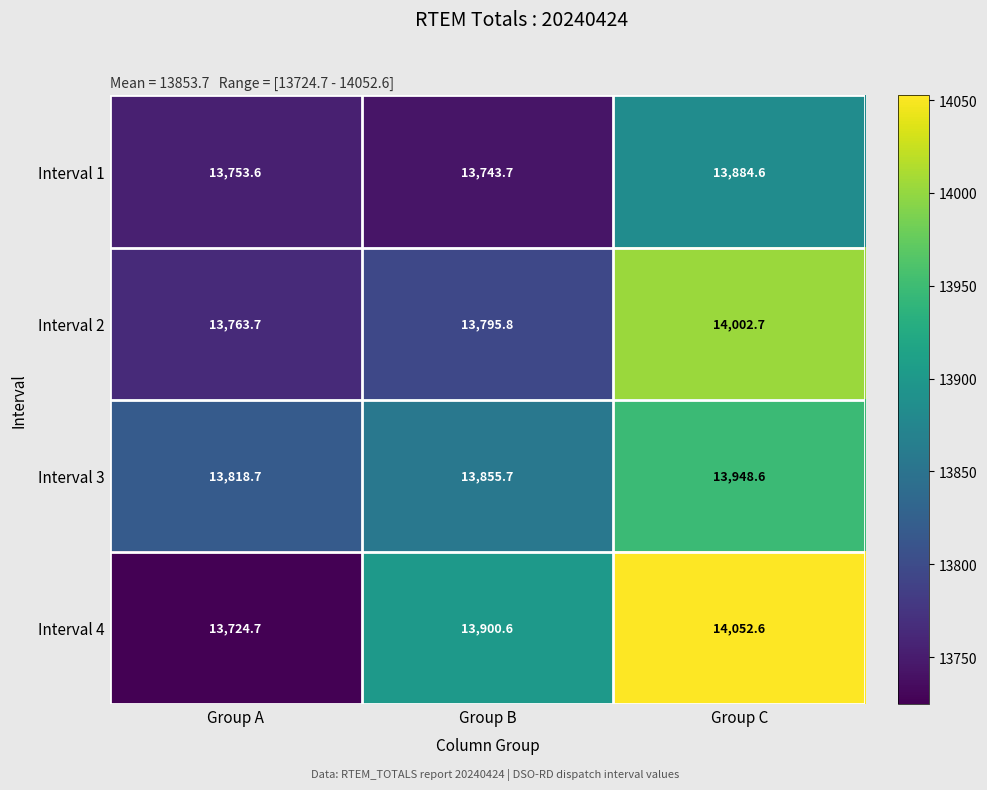

Which category has the lowest value across all series?

Group A